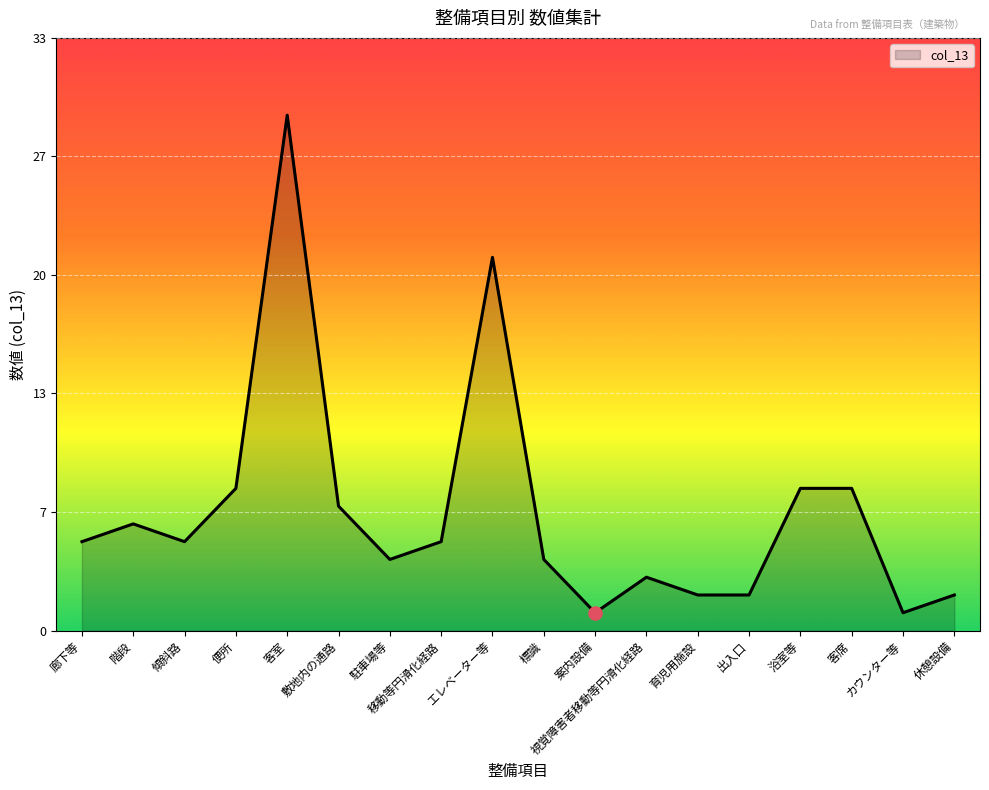

Does the chart have visible grid lines?

Yes